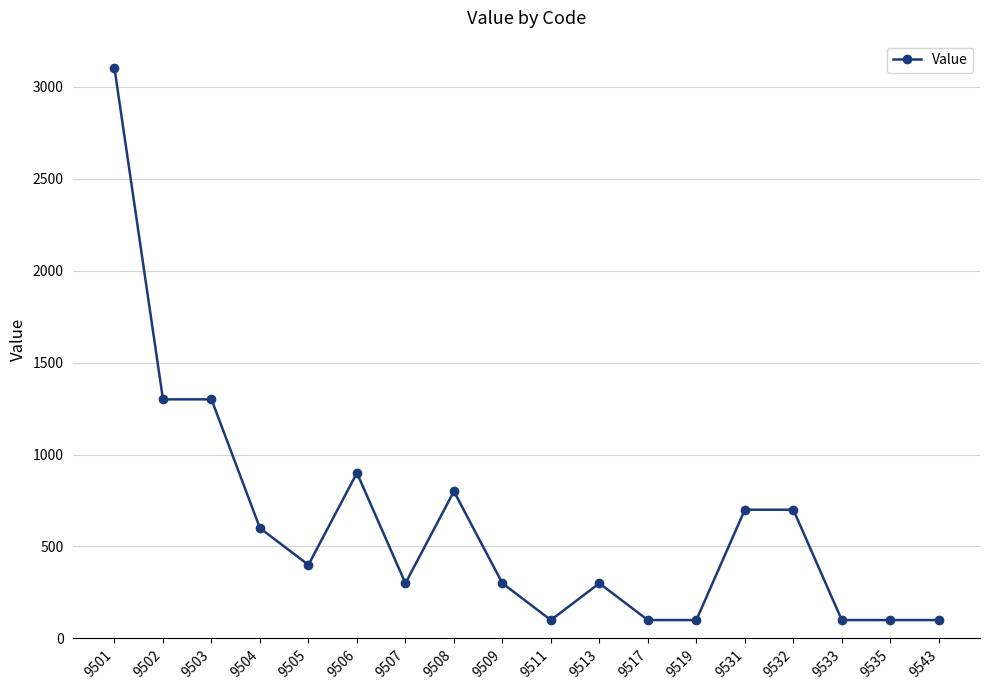

Where does the data first go above 400?

9501